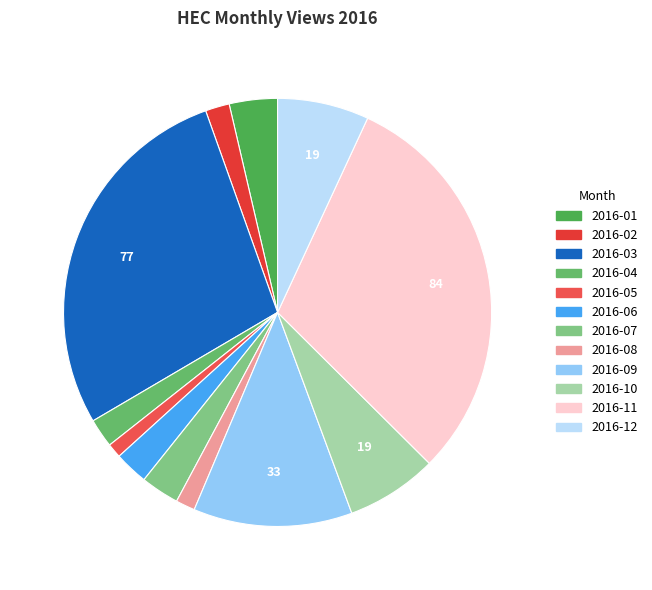

True or false: 2016-12 accounts for 1% of the total.

False